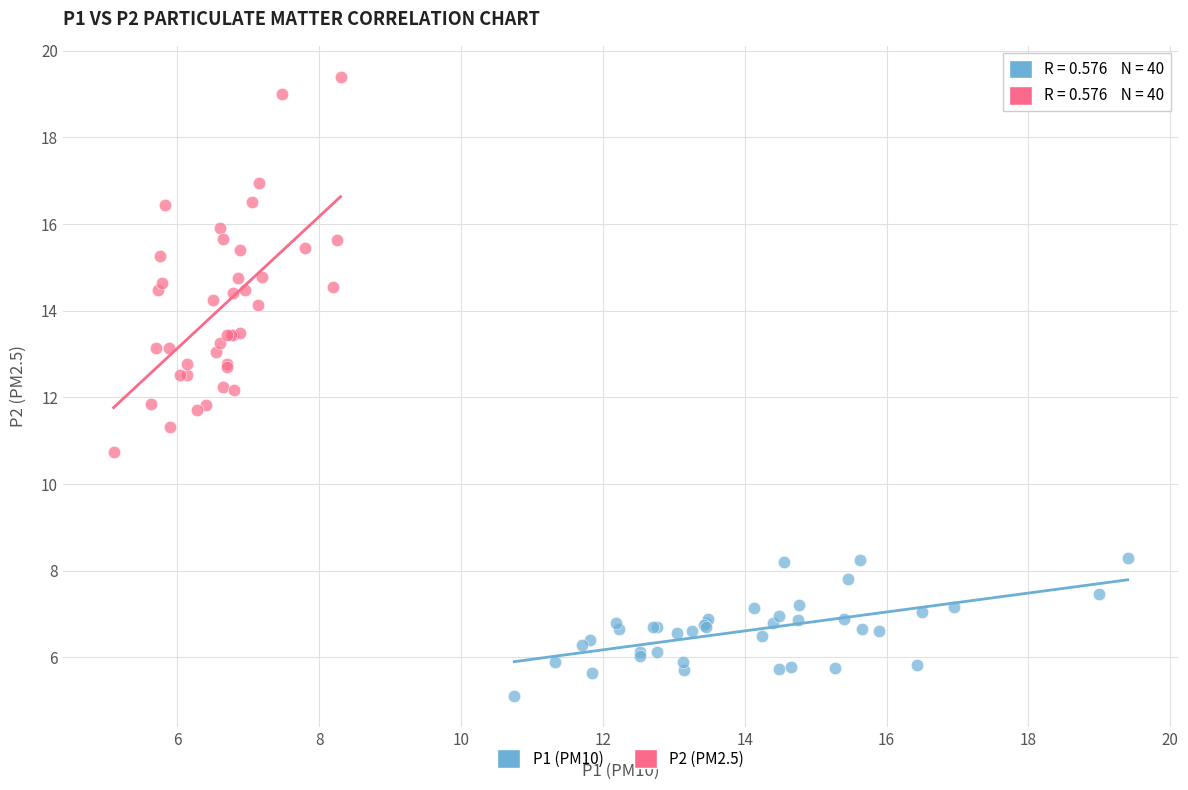

Which series has the widest spread of Y values?

P2 (PM2.5)